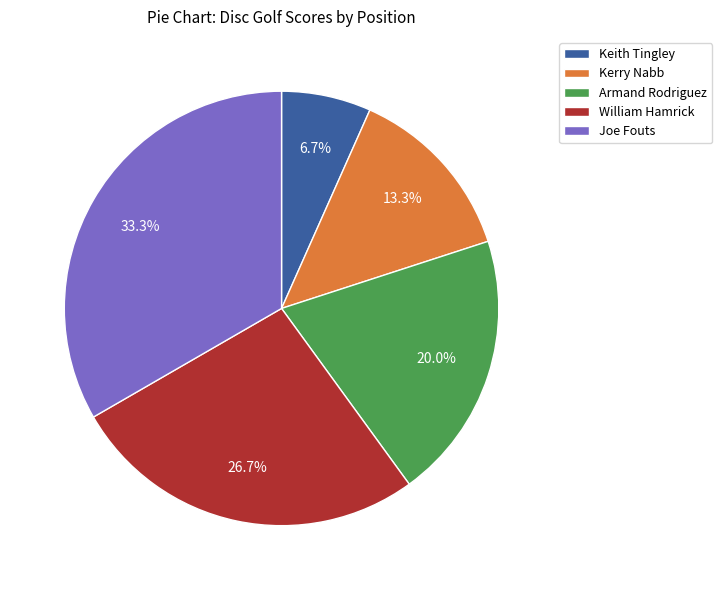

To the nearest percent, what is the combined percentage of Kerry Nabb and Keith Tingley?

20%